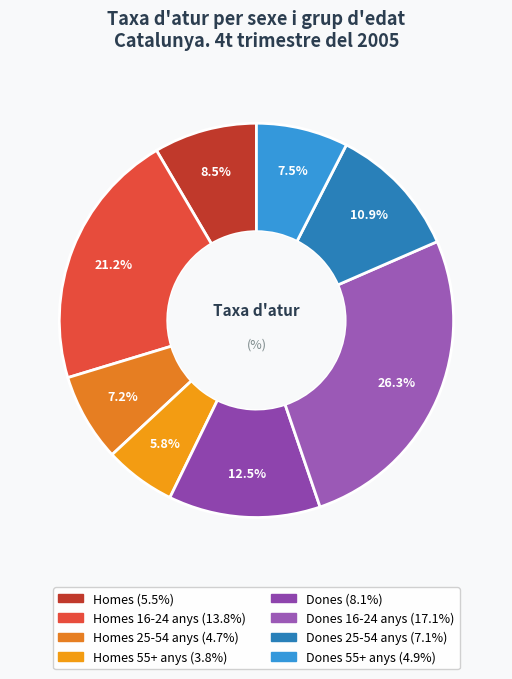

How many segments does this pie chart have?

8